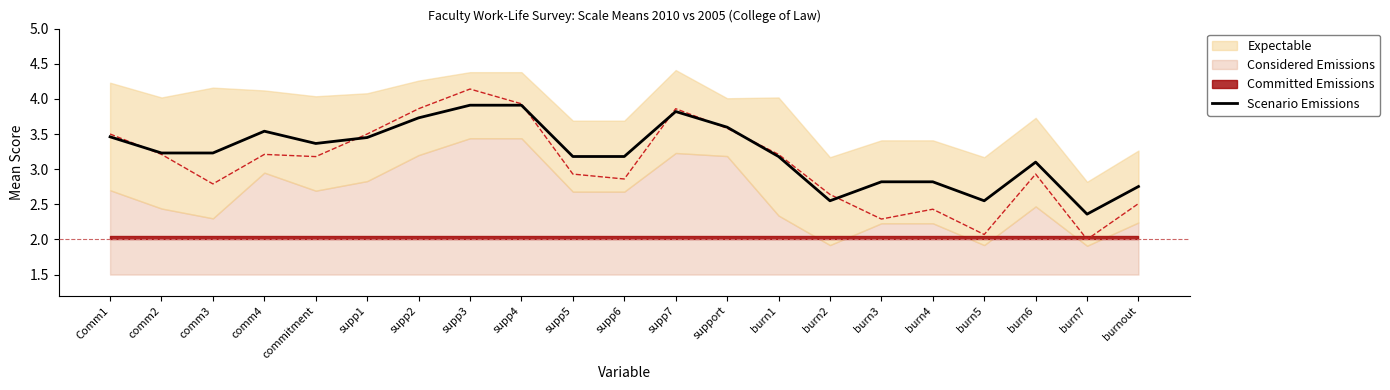

What is the change in value from comm4 to supp5?

-0.4